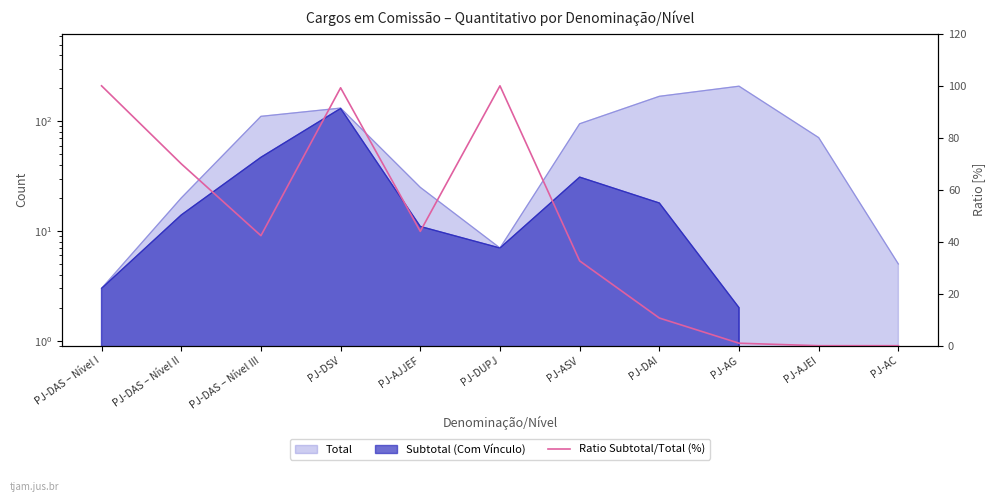

What is the label of the 4th point from the right?

PJ-DAI